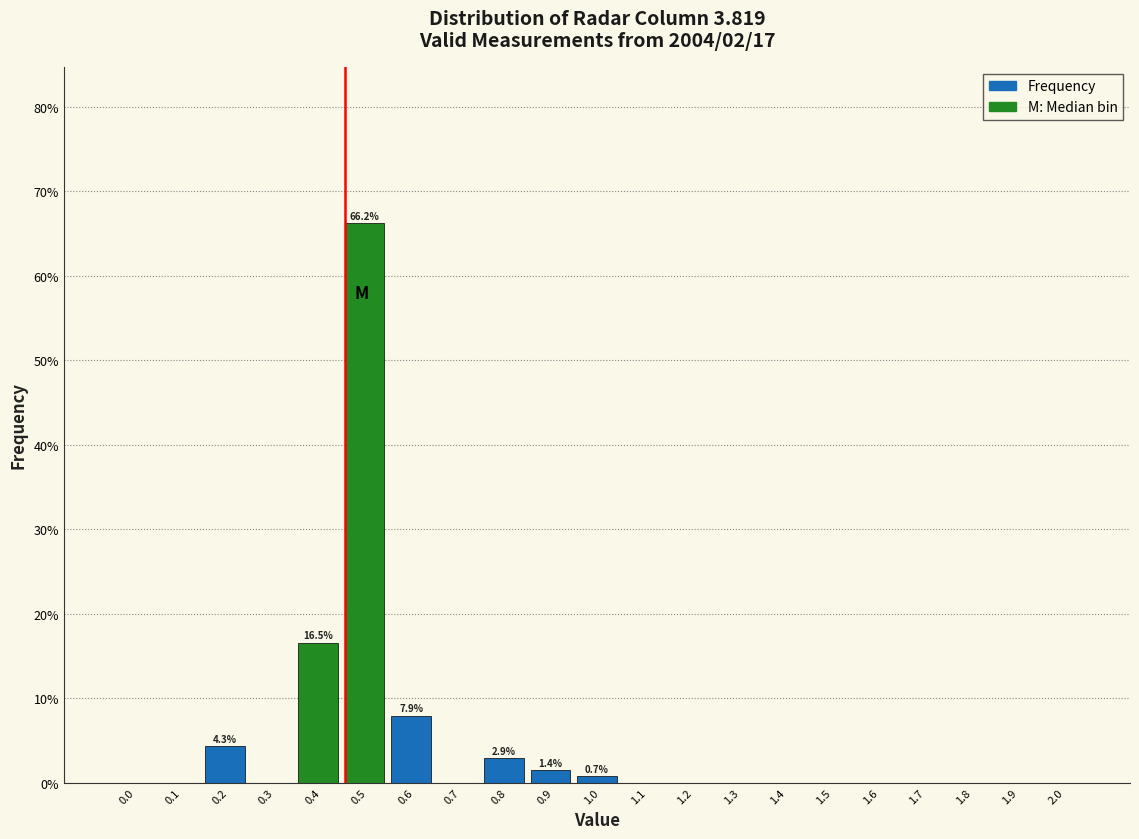

Reading right to left, extract all data points from this chart.

2.0=0.0	1.9=0.0	1.8=0.0	1.7=0.0	1.6=0.0	1.5=0.0	1.4=0.0	1.3=0.0	1.2=0.0	1.1=0.0	1.0=0.7	0.9=1.4	0.8=2.9	0.7=0.0	0.6=7.9	0.5=66.2	0.4=16.5	0.3=0.0	0.2=4.3	0.1=0.0	0.0=0.0